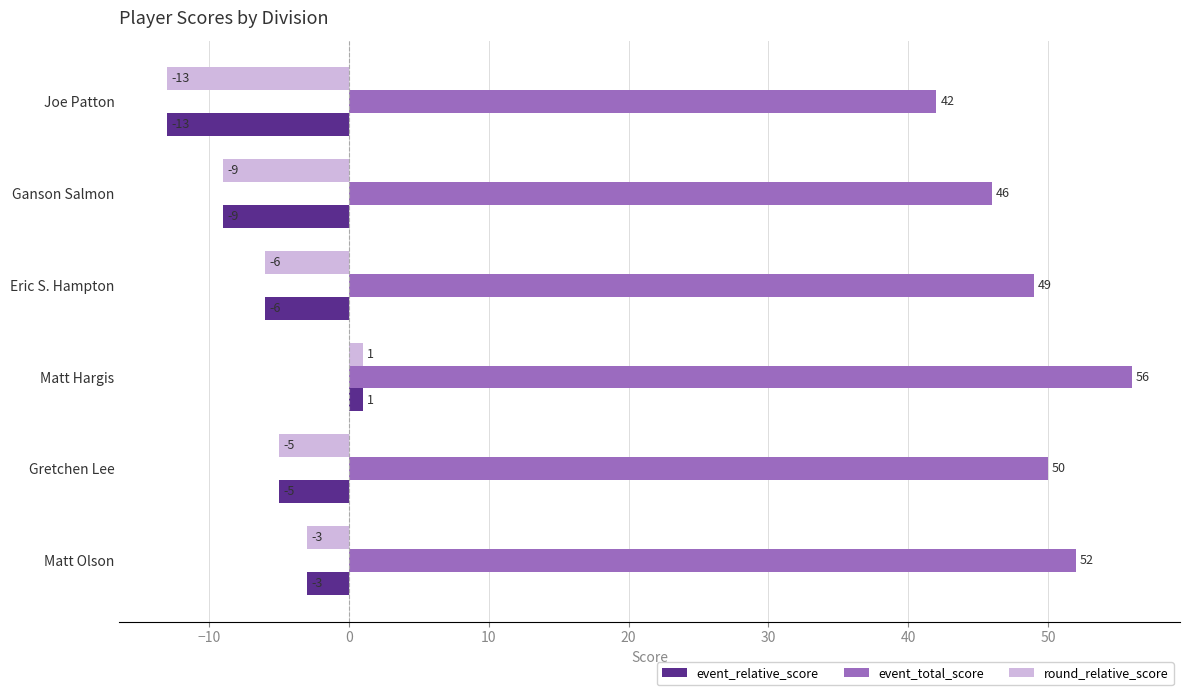

How many values in the event_relative_score series exceed -5?

2